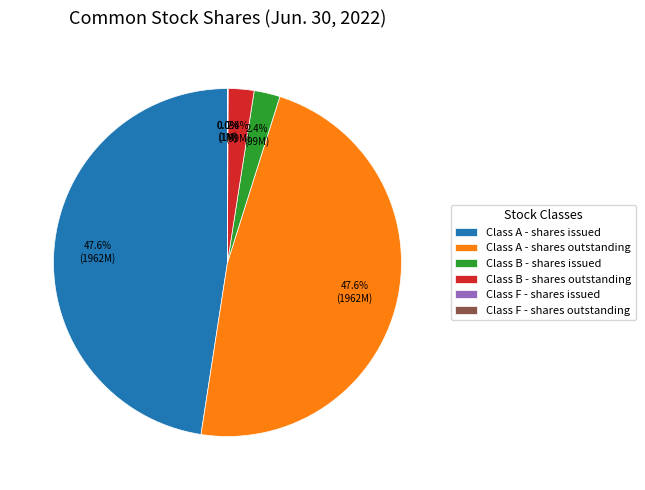

Does Class A - shares issued account for over 50% of the chart?

No